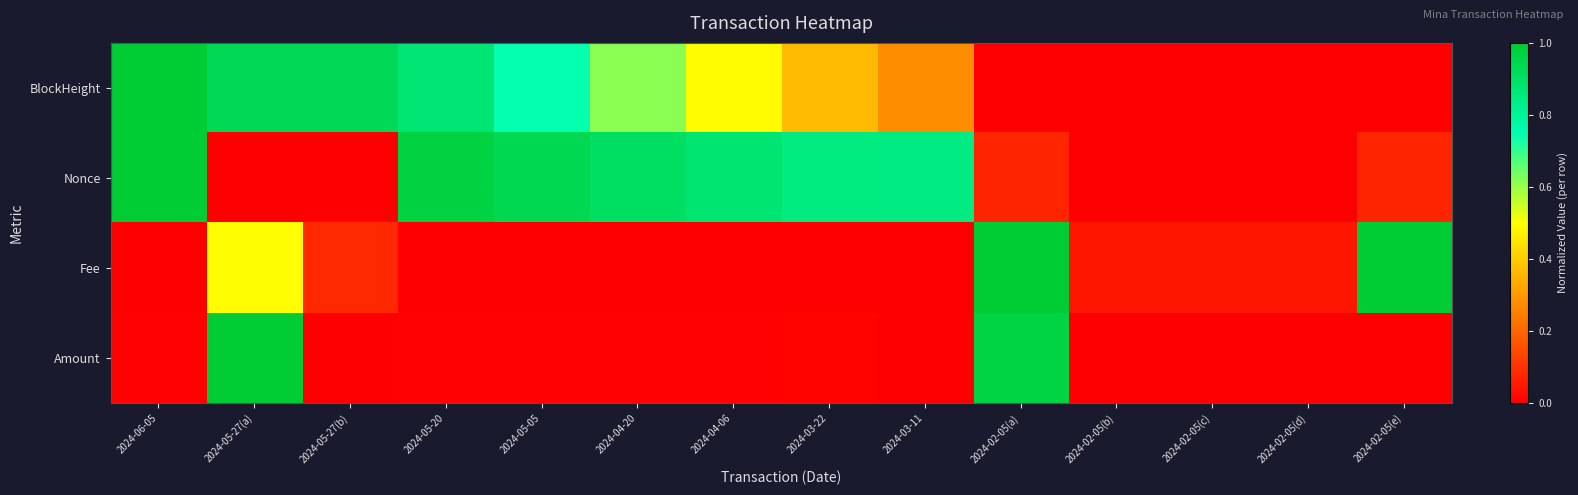

Reading right to left, list all the values displayed in this chart.

BlockHeight: 2024-02-05(e)=0.0	2024-02-05(d)=0.0	2024-02-05(c)=0.0	2024-02-05(b)=0.0	2024-02-05(a)=0.0	2024-03-11=0.3	2024-03-22=0.4	2024-04-06=0.5	2024-04-20=0.6	2024-05-05=0.7	2024-05-20=0.9	2024-05-27(b)=0.9	2024-05-27(a)=0.9	2024-06-05=1.0
Nonce: 2024-02-05(e)=0.1	2024-02-05(d)=0.0	2024-02-05(c)=0.0	2024-02-05(b)=0.0	2024-02-05(a)=0.1	2024-03-11=0.8	2024-03-22=0.8	2024-04-06=0.9	2024-04-20=0.9	2024-05-05=0.9	2024-05-20=1.0	2024-05-27(b)=0.0	2024-05-27(a)=0.0	2024-06-05=1.0
Fee: 2024-02-05(e)=1.0	2024-02-05(d)=0.0	2024-02-05(c)=0.0	2024-02-05(b)=0.0	2024-02-05(a)=1.0	2024-03-11=0.0	2024-03-22=0.0	2024-04-06=0.0	2024-04-20=0.0	2024-05-05=0.0	2024-05-20=0.0	2024-05-27(b)=0.1	2024-05-27(a)=0.5	2024-06-05=0.0
Amount: 2024-02-05(e)=0.0	2024-02-05(d)=0.0	2024-02-05(c)=0.0	2024-02-05(b)=0.0	2024-02-05(a)=1.0	2024-03-11=0.0	2024-03-22=0.0	2024-04-06=0.0	2024-04-20=0.0	2024-05-05=0.0	2024-05-20=0.0	2024-05-27(b)=0.0	2024-05-27(a)=1.0	2024-06-05=0.0